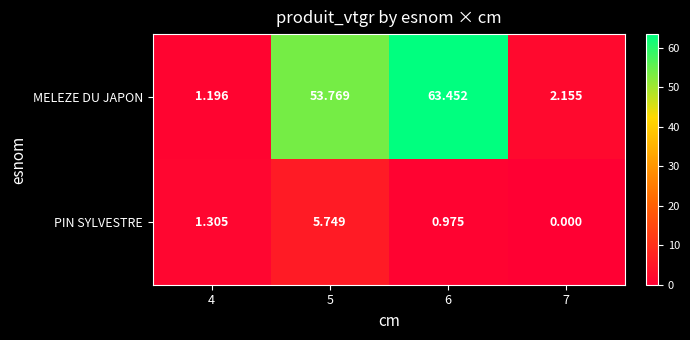

List the series in order of their peak value, lowest first.

PIN SYLVESTRE, MELEZE DU JAPON